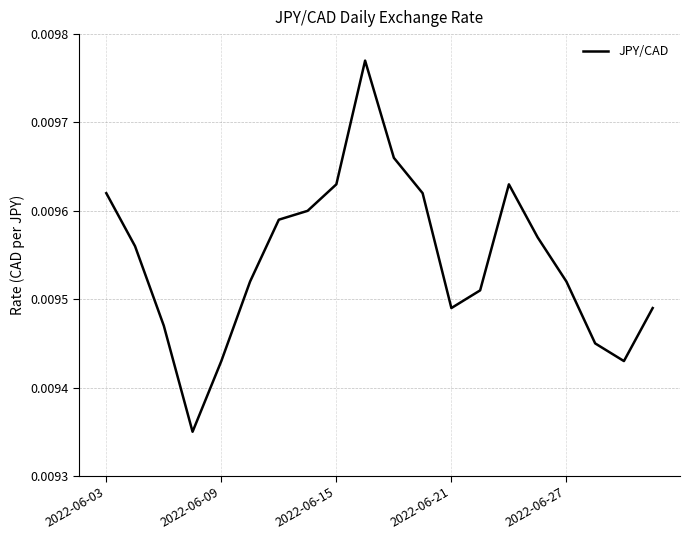

Is this an area chart (filled region under the line)?

No